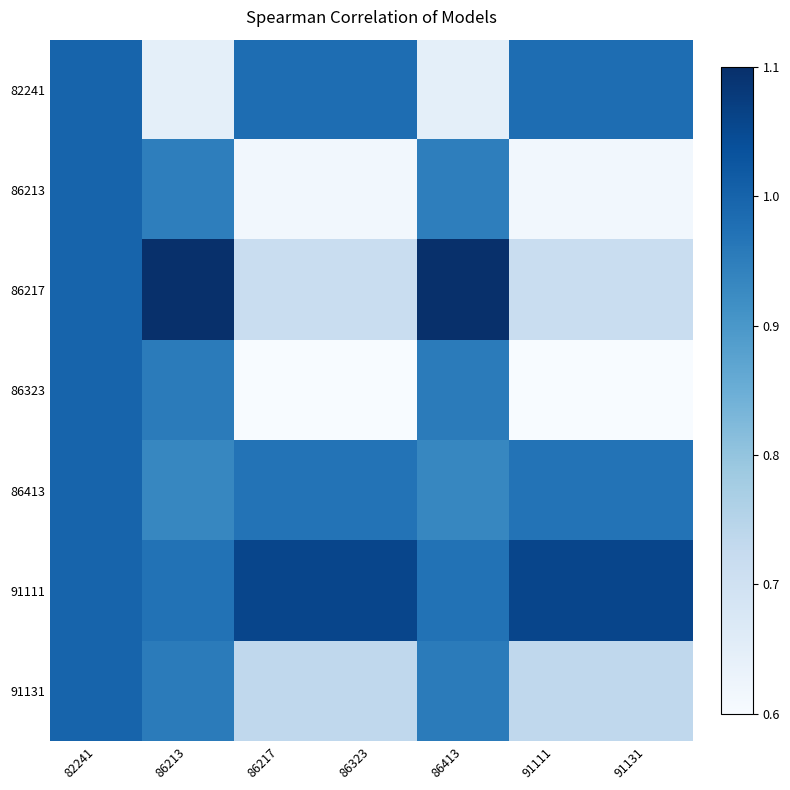

List the series in order of their peak value, highest first.

86217, 91111, 82241, 86213, 86323, 86413, 91131